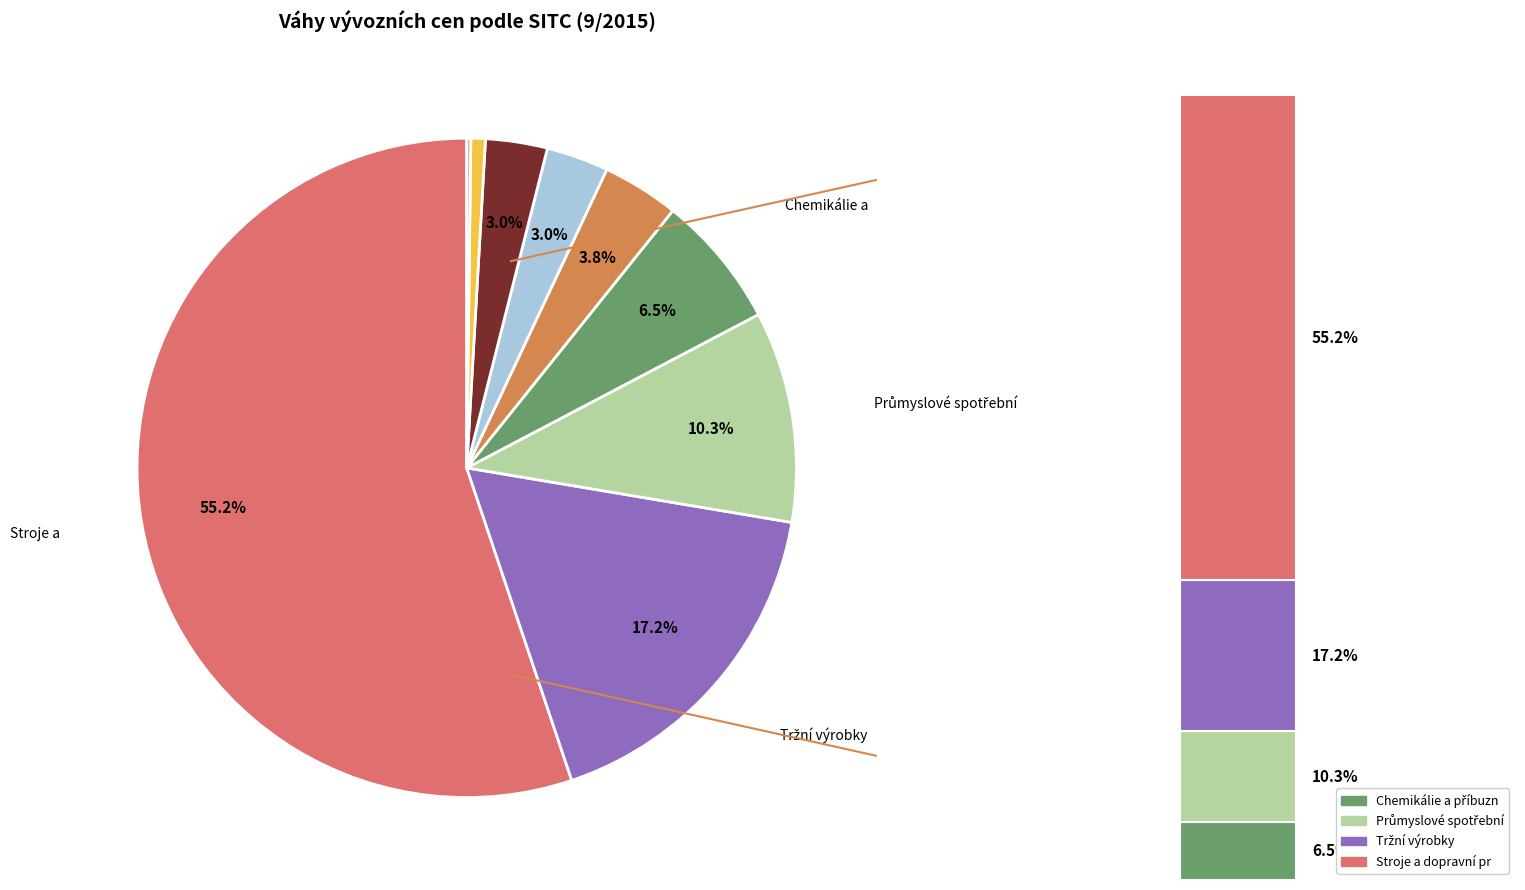

Rank the categories by value from lowest to highest.

Živočišné a rostlinné oleje, Nápoje a tabák, Suroviny nepoživatelné, Potraviny a živá zvířata, Minerální paliva, Chemikálie a příbuzné výrobky, Průmyslové spotřební zboží, Tržní výrobky, Stroje a dopravní prostředky